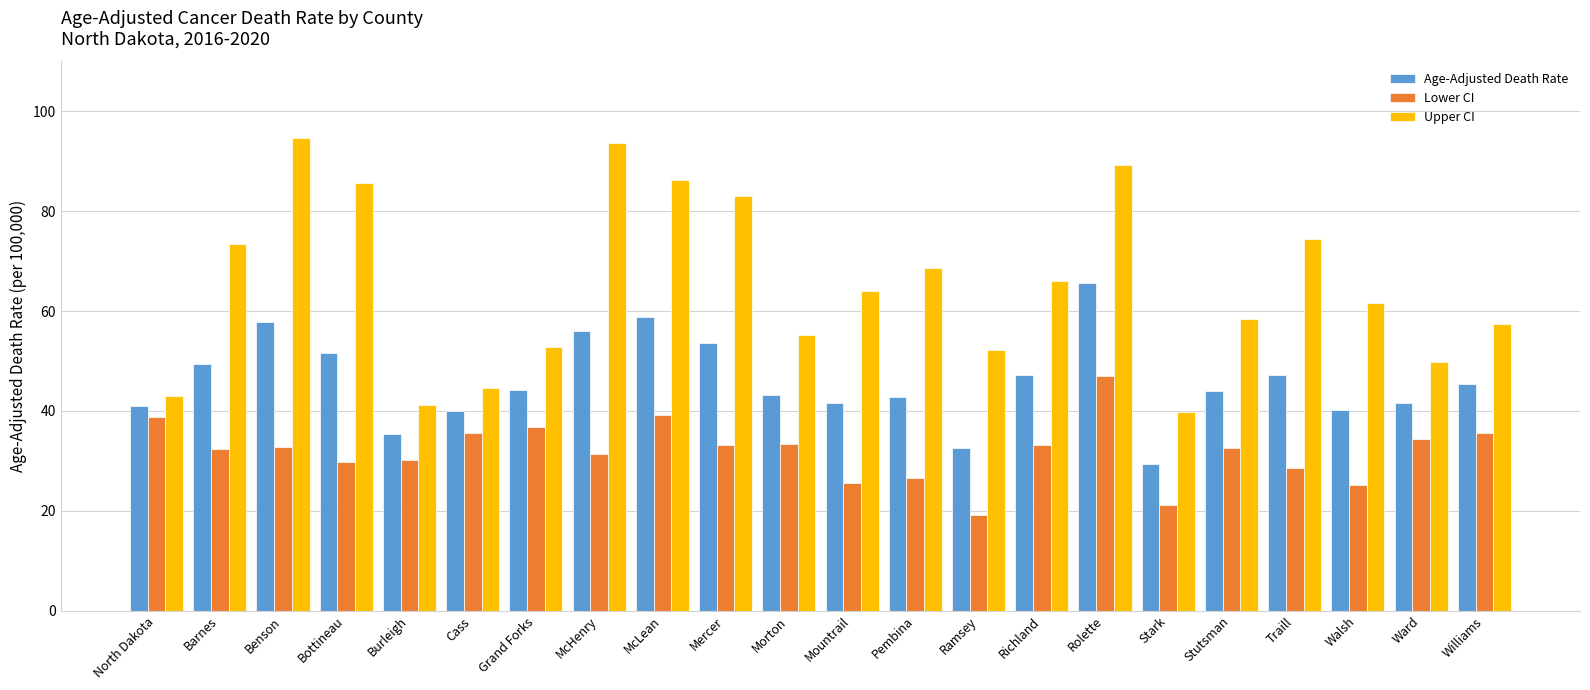

What is the label of the 13th bar from the left?

Pembina